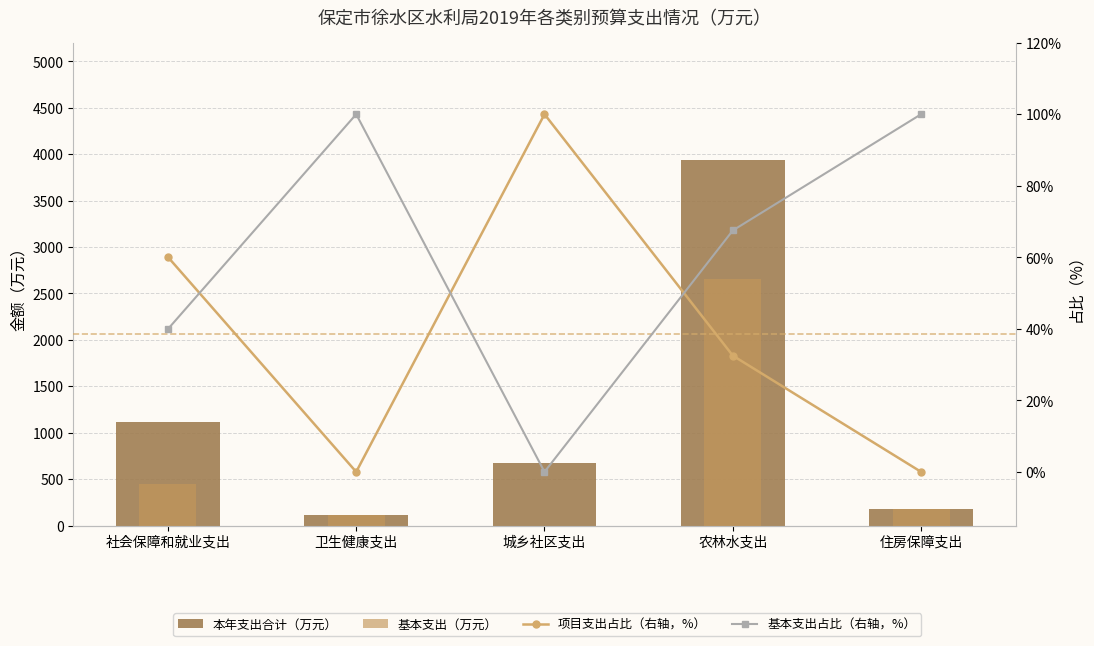

At which category is the sum across all series the highest?

农林水支出